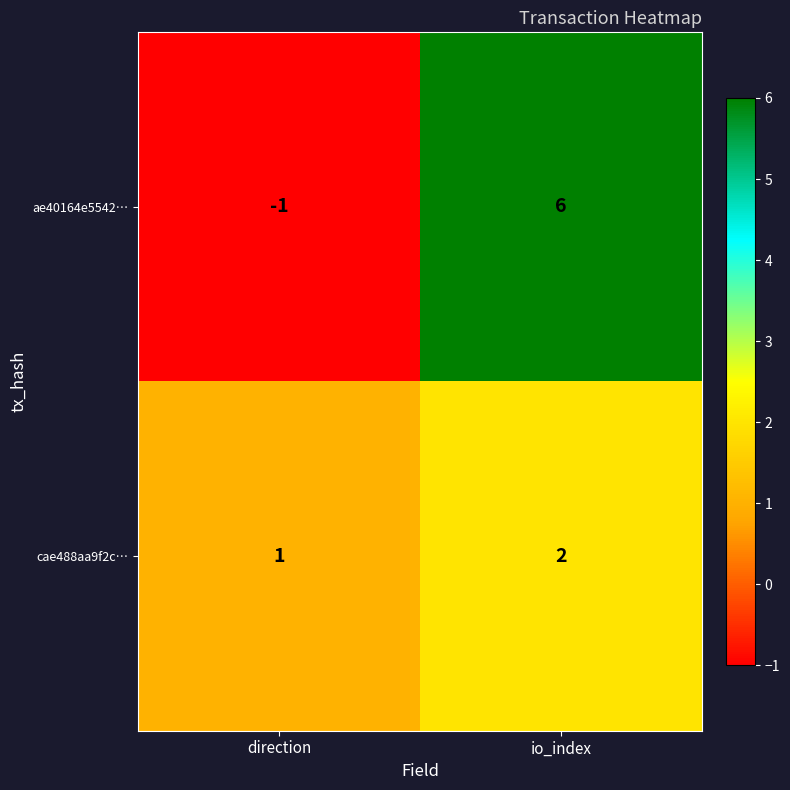

Where is ae40164e5542… nearest to the value 2?

direction